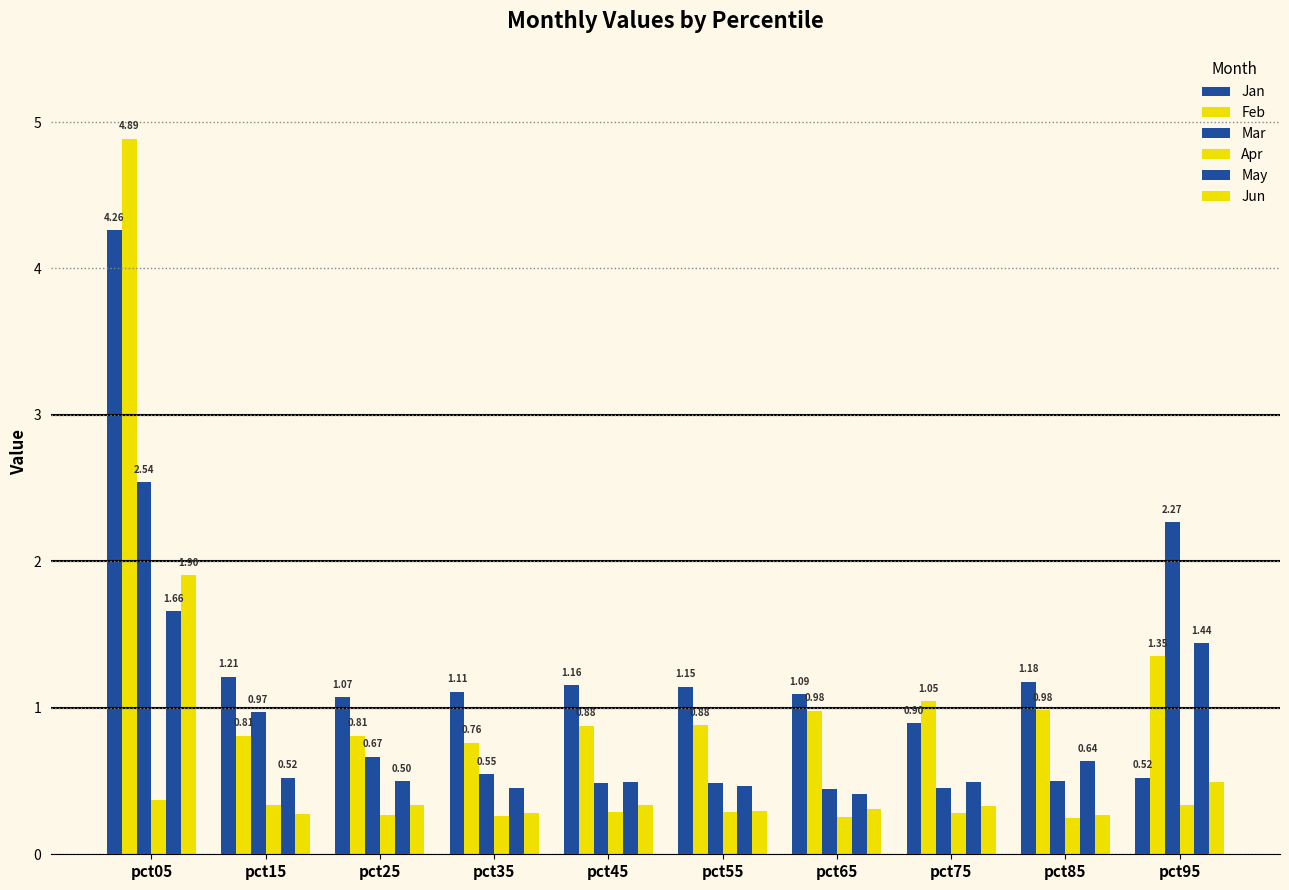

Does the chart contain any negative values?

No